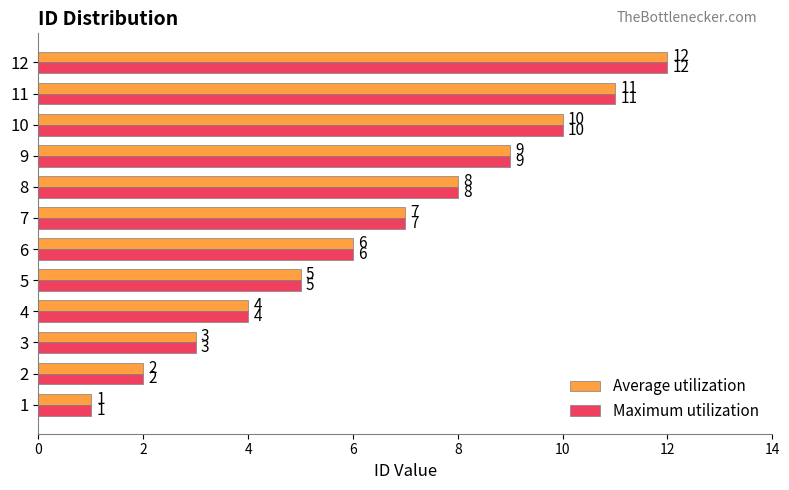

What are all the series names shown in the legend?

Average utilization, Maximum utilization